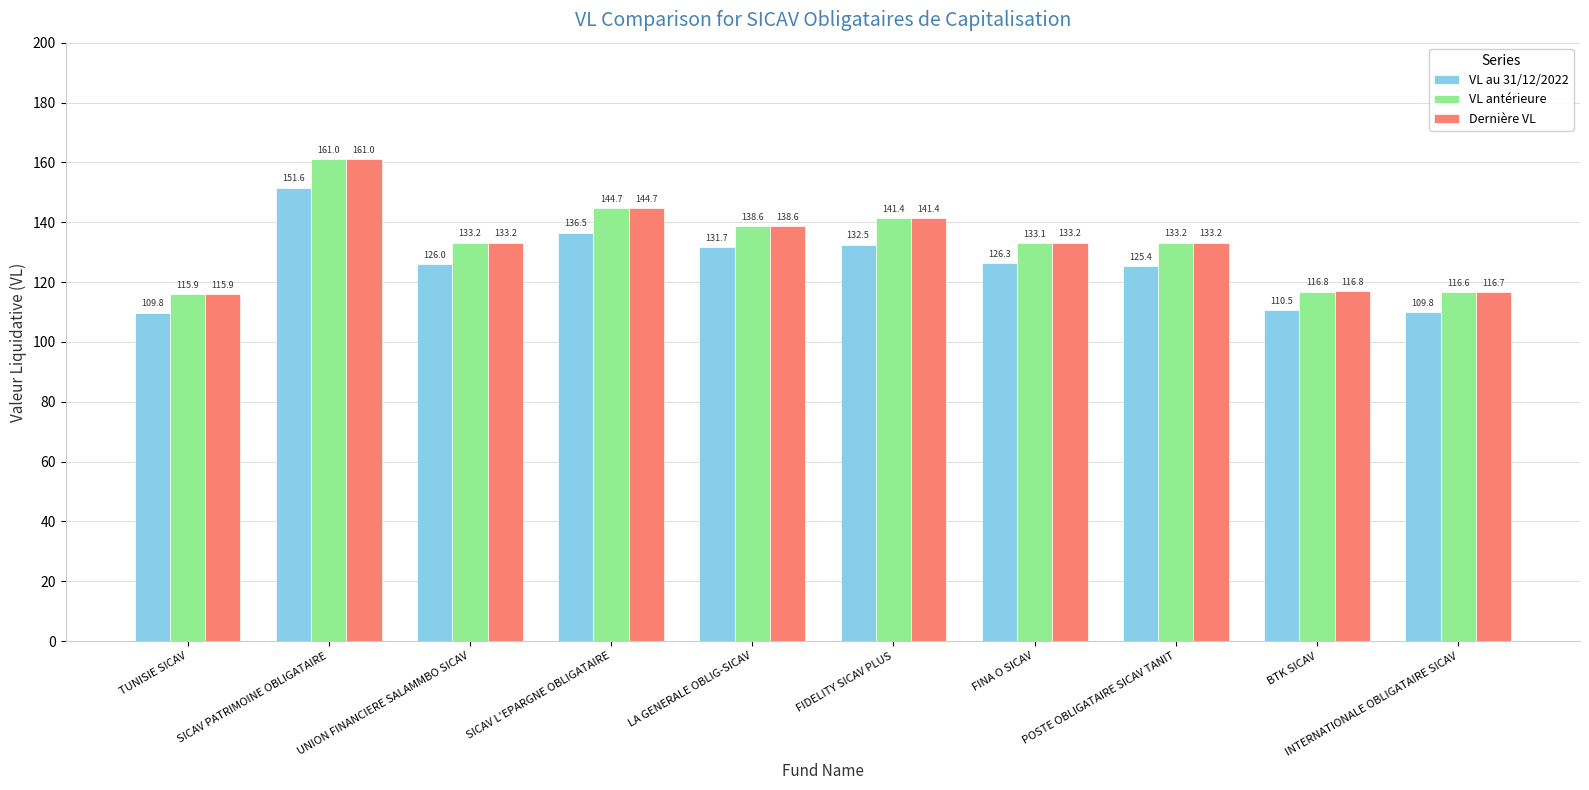

Reading left to right, what are all the values shown in this chart?

VL au 31/12/2022: TUNISIE SICAV=109.8	SICAV PATRIMOINE OBLIGATAIRE=151.6	UNION FINANCIERE SALAMMBO SICAV=126.0	SICAV L'EPARGNE OBLIGATAIRE=136.5	LA GENERALE OBLIG-SICAV=131.7	FIDELITY SICAV PLUS=132.5	FINA O SICAV=126.3	POSTE OBLIGATAIRE SICAV TANIT=125.4	BTK SICAV=110.5	INTERNATIONALE OBLIGATAIRE SICAV=109.8
VL antérieure: TUNISIE SICAV=115.9	SICAV PATRIMOINE OBLIGATAIRE=161.0	UNION FINANCIERE SALAMMBO SICAV=133.2	SICAV L'EPARGNE OBLIGATAIRE=144.7	LA GENERALE OBLIG-SICAV=138.6	FIDELITY SICAV PLUS=141.4	FINA O SICAV=133.1	POSTE OBLIGATAIRE SICAV TANIT=133.2	BTK SICAV=116.8	INTERNATIONALE OBLIGATAIRE SICAV=116.6
Dernière VL: TUNISIE SICAV=115.9	SICAV PATRIMOINE OBLIGATAIRE=161.0	UNION FINANCIERE SALAMMBO SICAV=133.2	SICAV L'EPARGNE OBLIGATAIRE=144.7	LA GENERALE OBLIG-SICAV=138.6	FIDELITY SICAV PLUS=141.4	FINA O SICAV=133.2	POSTE OBLIGATAIRE SICAV TANIT=133.2	BTK SICAV=116.8	INTERNATIONALE OBLIGATAIRE SICAV=116.7